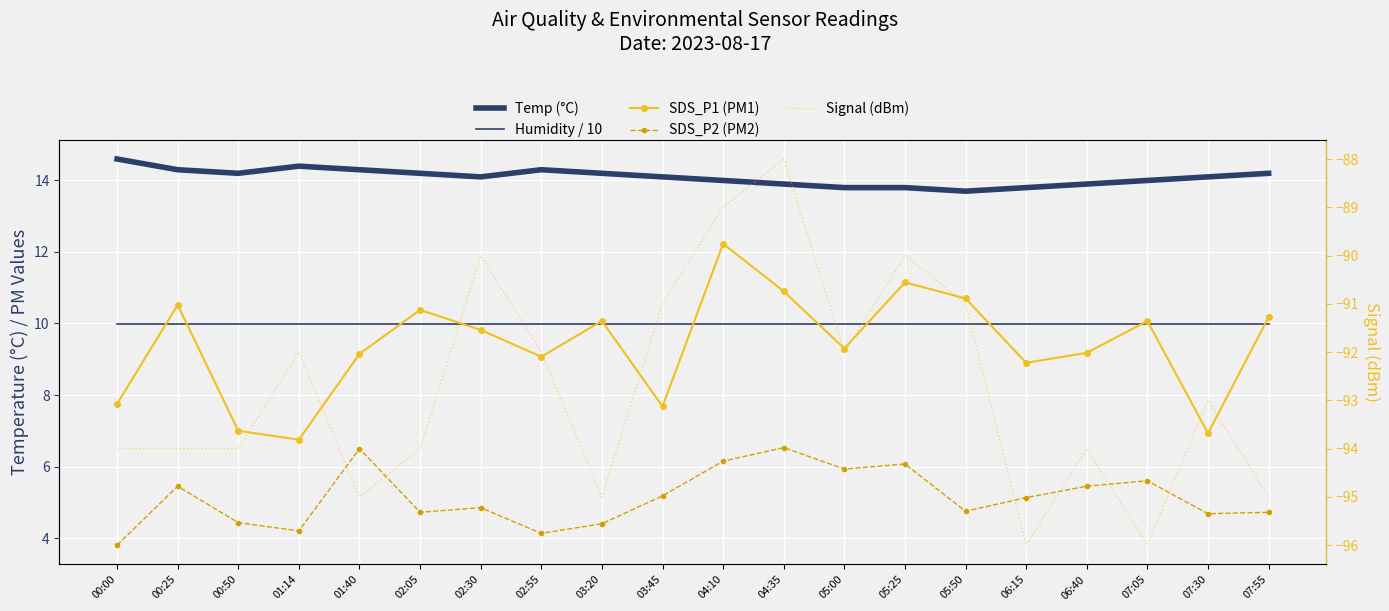

What are all the series names shown in the legend?

Temp (°C), Humidity / 10, SDS_P1 (PM1), SDS_P2 (PM2), Signal (dBm)